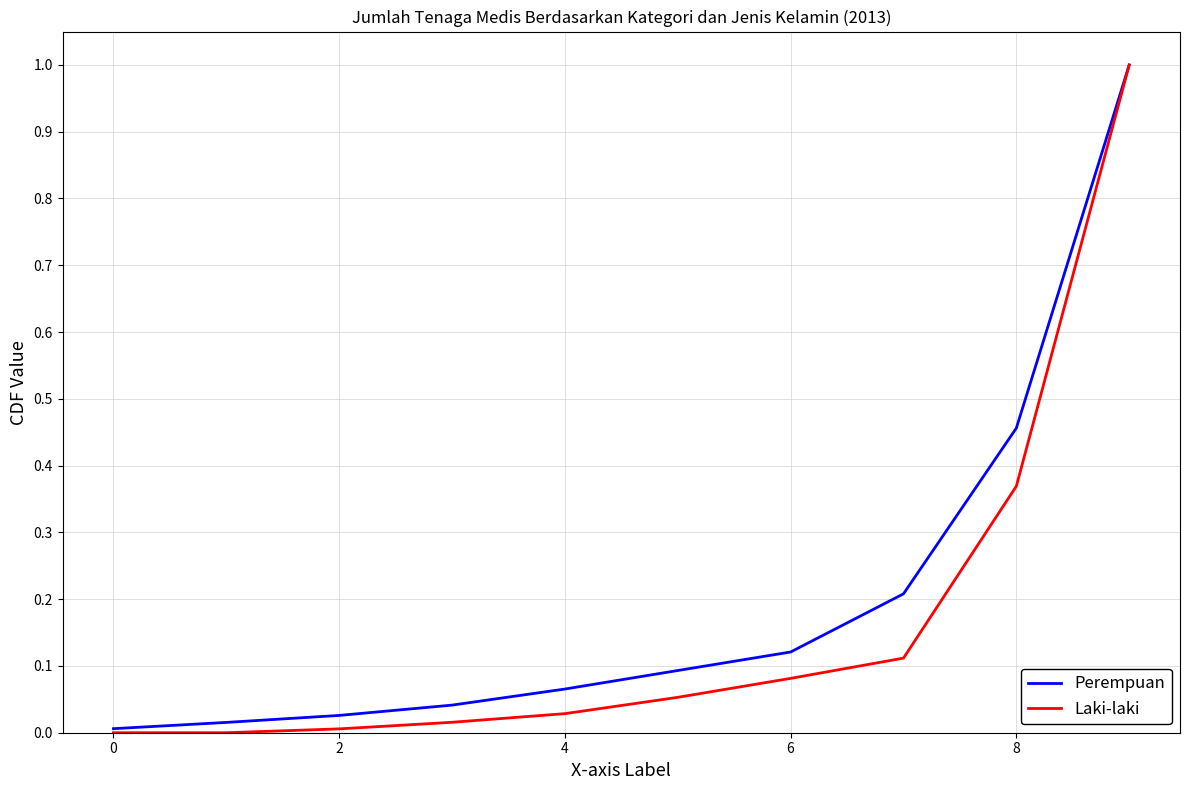

How many lines are shown in the chart?

2